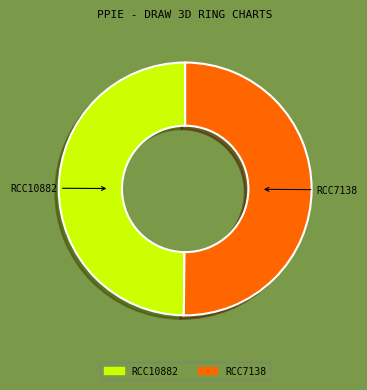

Combined, do RCC10882 and RCC7138 account for over 50%?

Yes